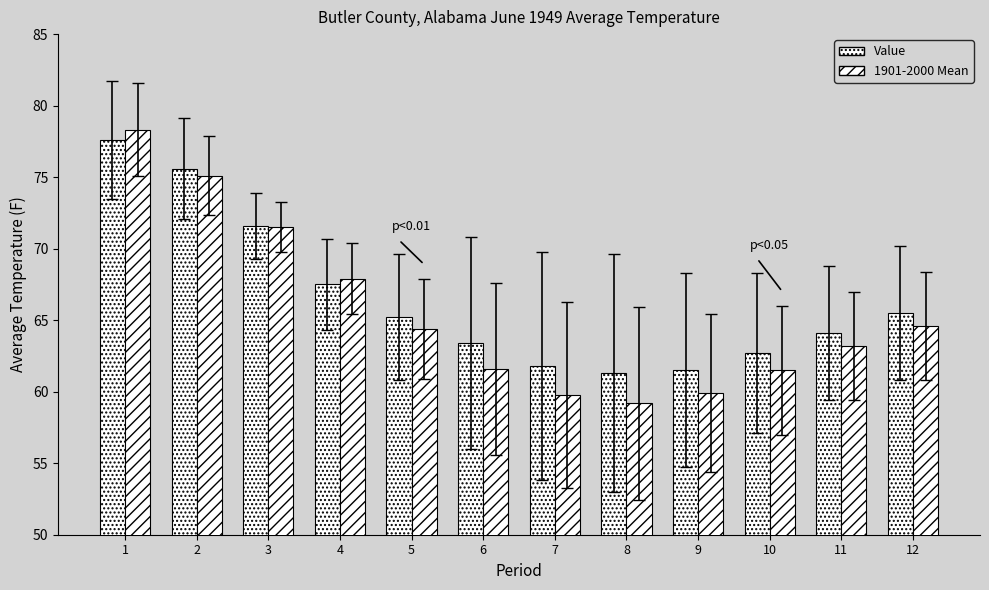

Reading left to right, list all the values displayed in this chart.

Value: 1=77.6	2=75.6	3=71.6	4=67.5	5=65.2	6=63.4	7=61.8	8=61.3	9=61.5	10=62.7	11=64.1	12=65.5
1901-2000 Mean: 1=78.3	2=75.1	3=71.5	4=67.9	5=64.4	6=61.6	7=59.8	8=59.2	9=59.9	10=61.5	11=63.2	12=64.6